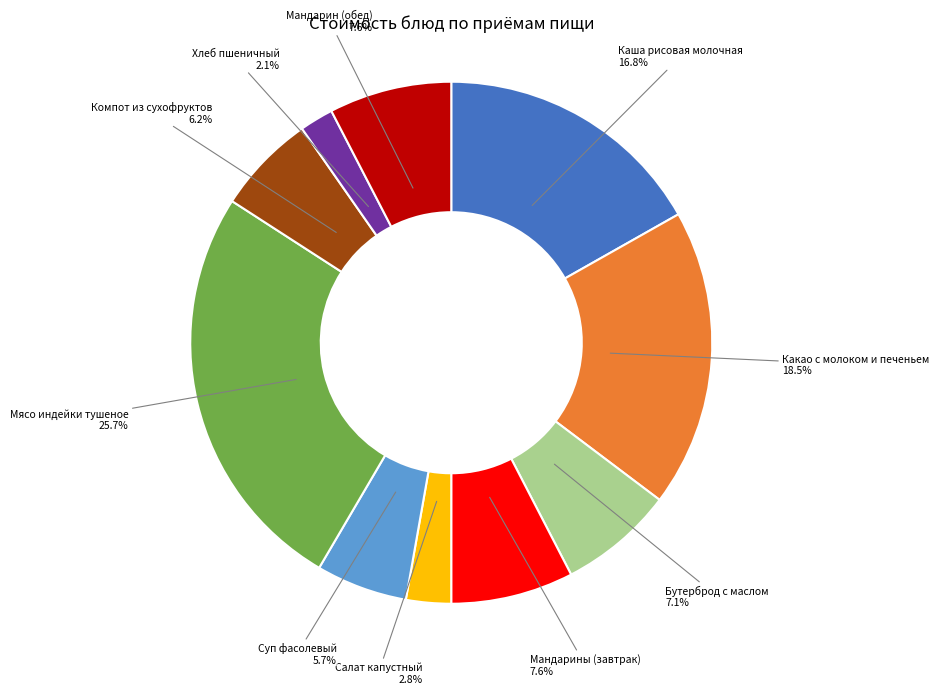

What is the total percentage of Компот из сухофруктов and Мандарин (обед)?

13.8%